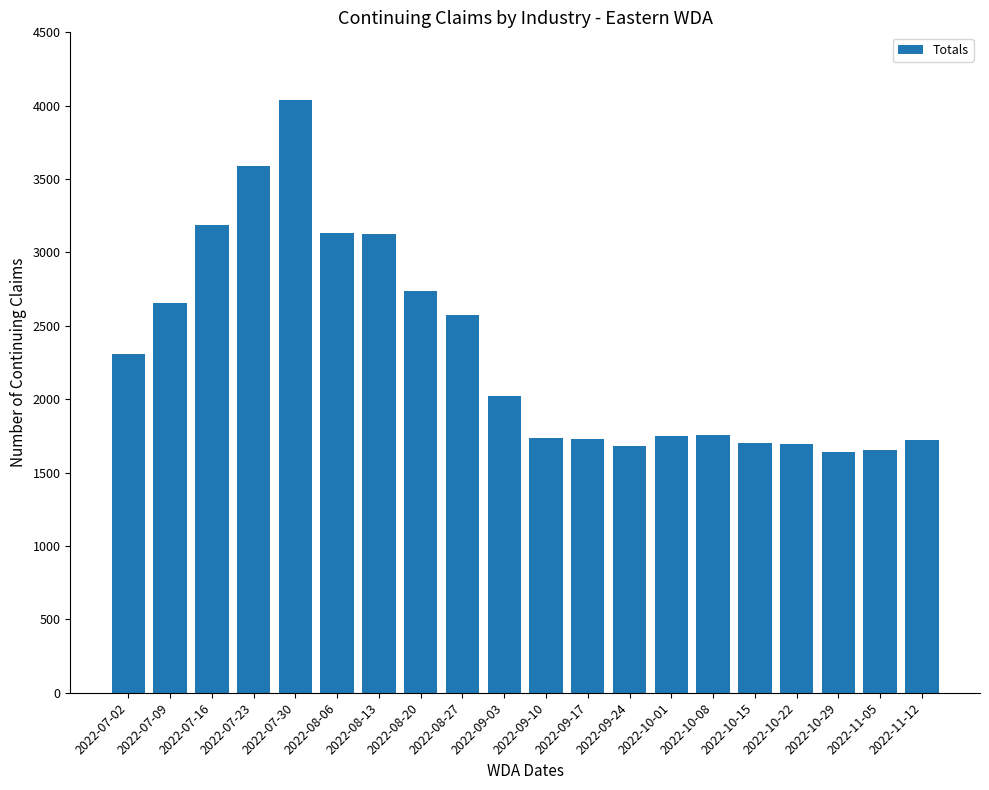

Is it true that the value at 2022-08-06 is 5628?

False